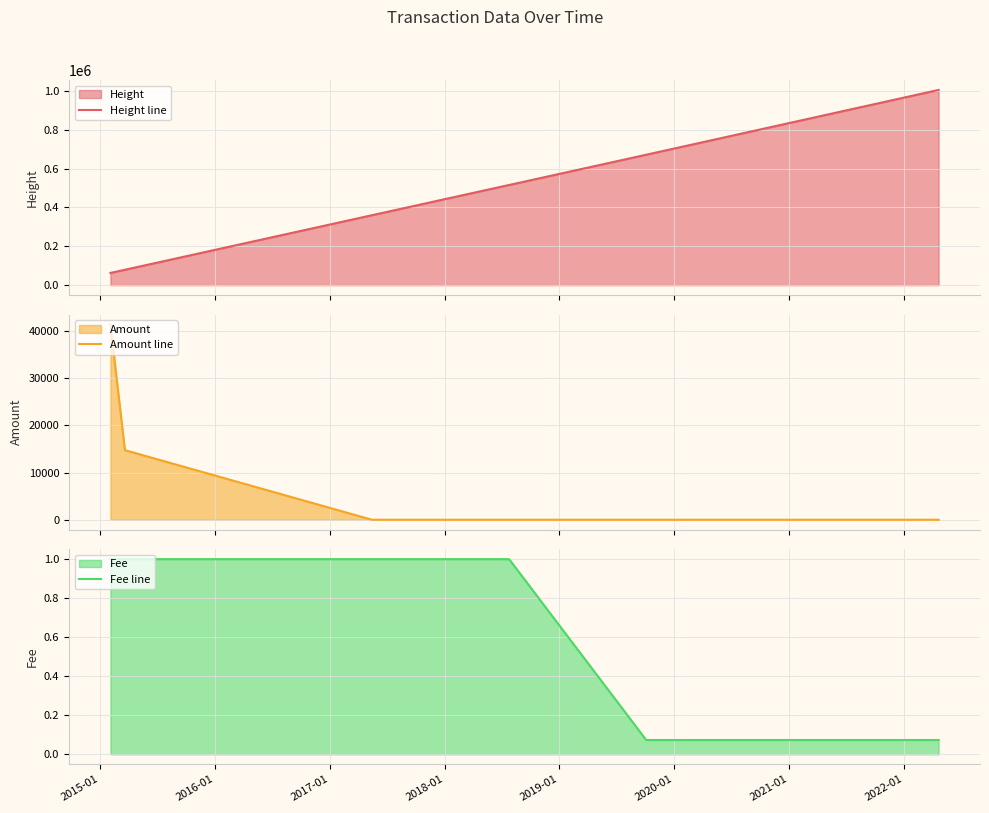

What is the lowest value of the Height line series?

62934